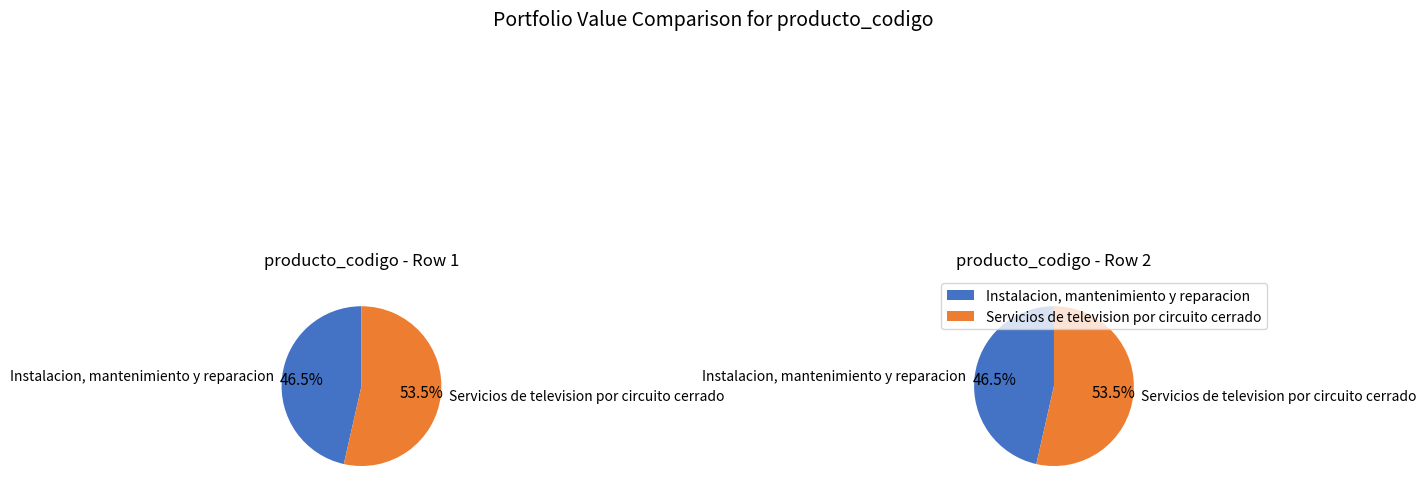

Rank the categories by value from lowest to highest.

Instalacion, mantenimiento y reparacion, Servicios de television por circuito cerrado